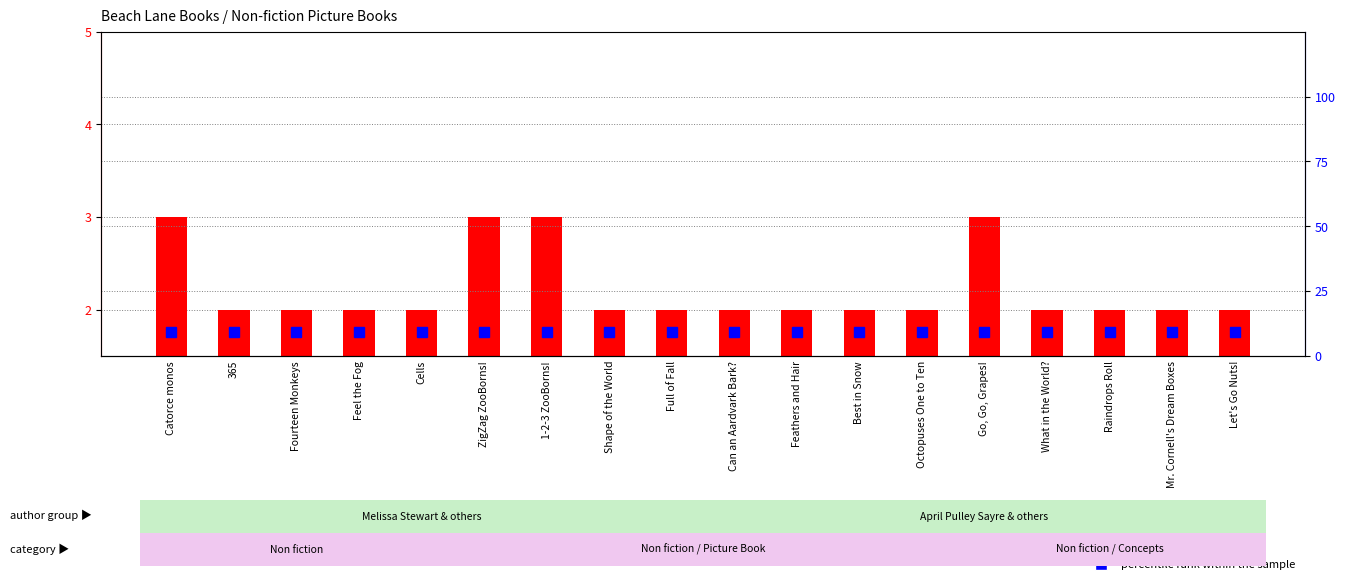

Which category has the highest value in the percentile rank within the sample series?

Catorce monos